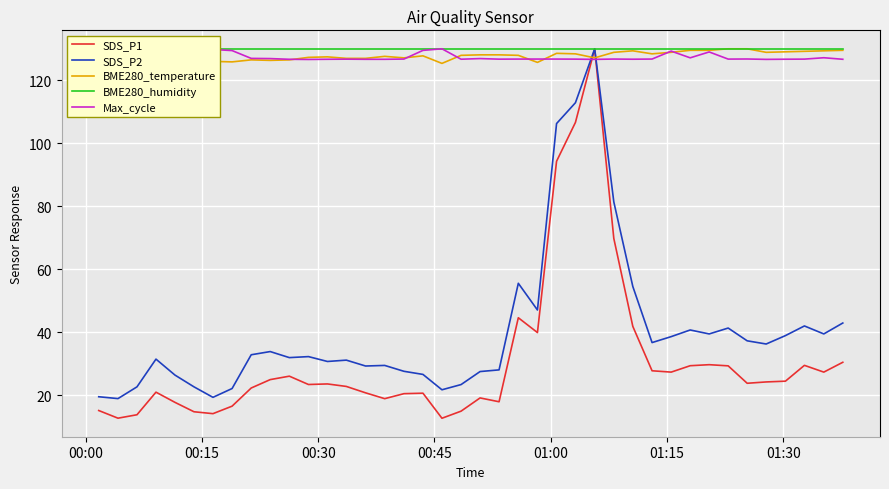

What is the minimum value for SDS_P1?

12.7